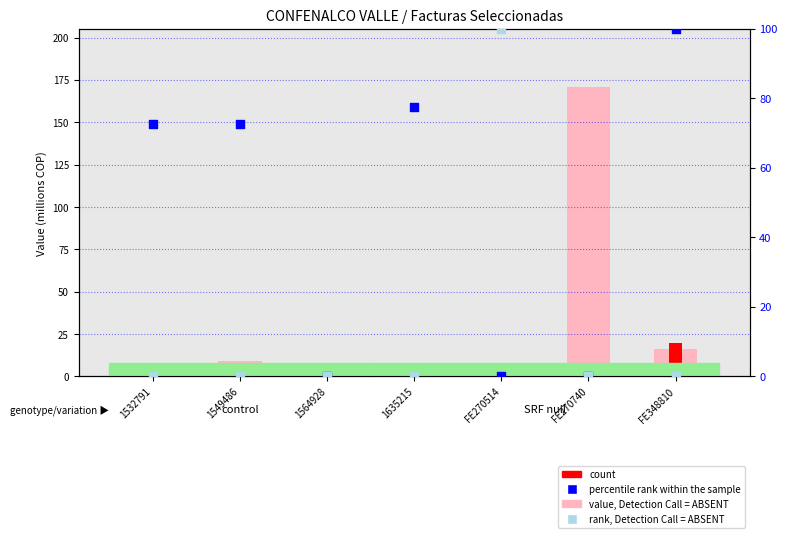

At how many categories does at least one series exceed 150?

1